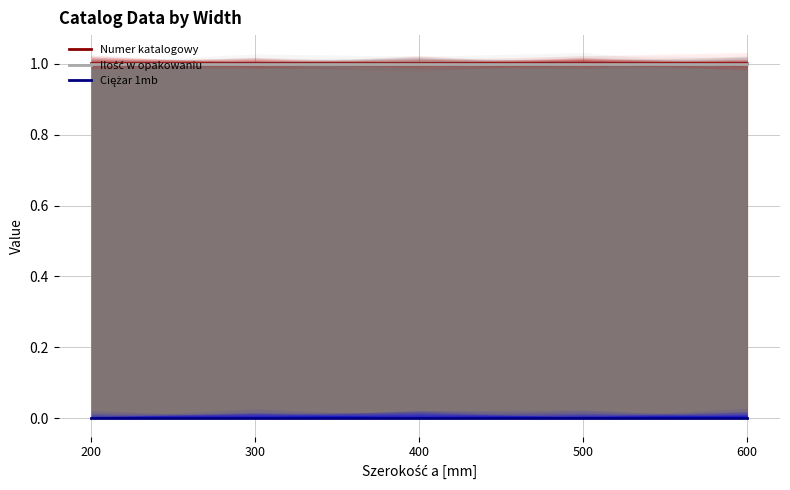

The Numer katalogowy series shows 1.0 at 400. True or false?

True